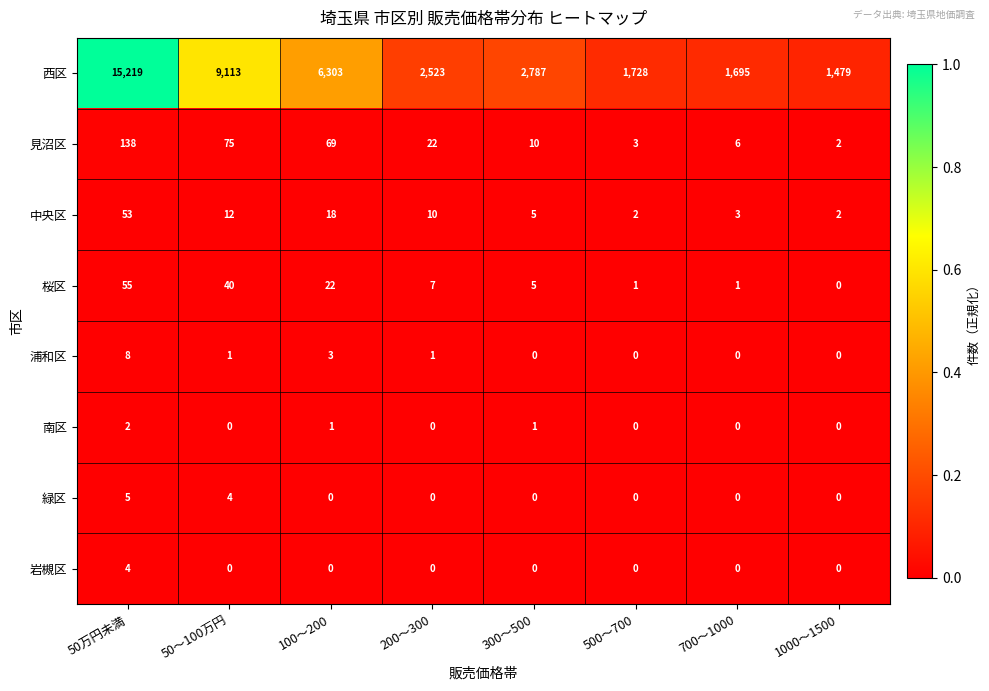

Which series has the widest spread of values?

西区